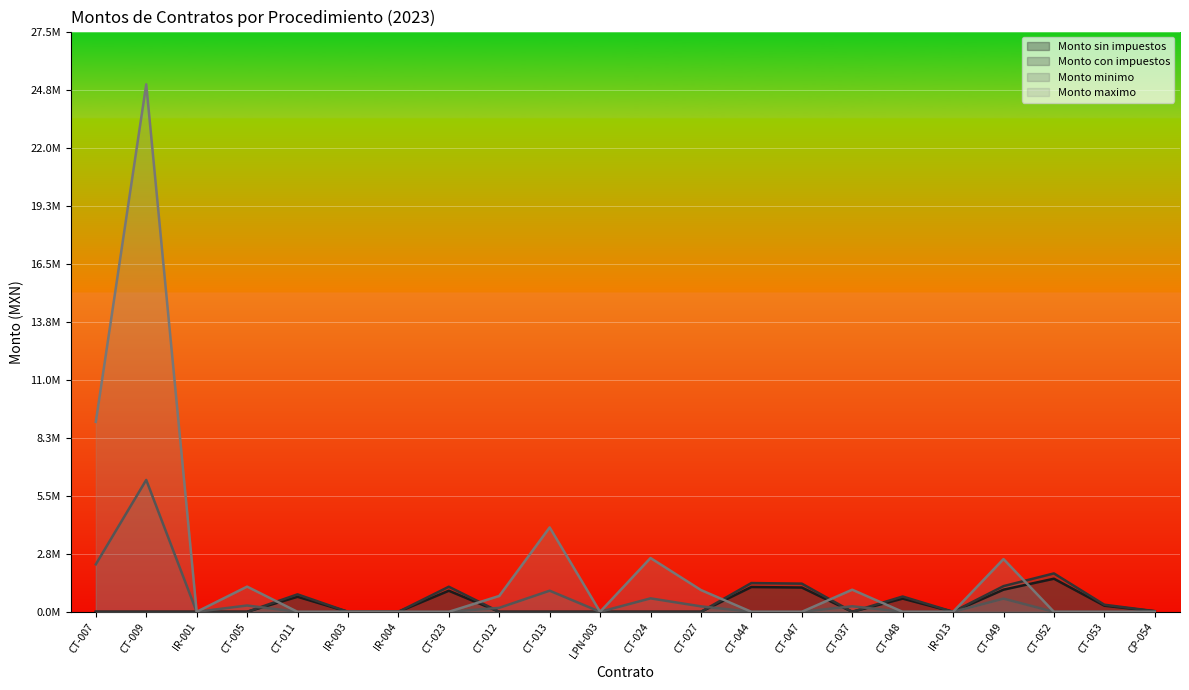

How many positive values does the Monto minimo series have?

9